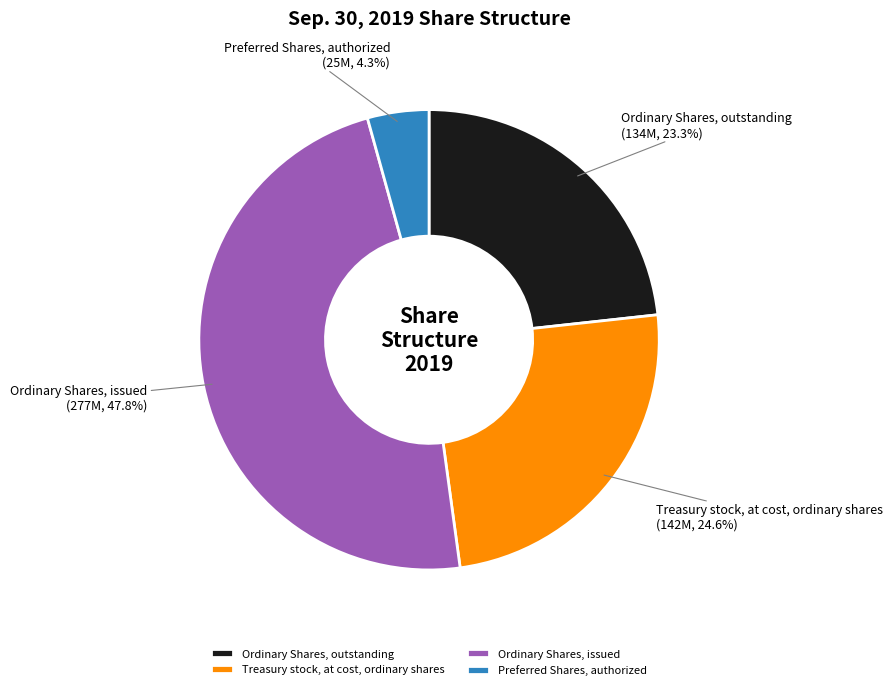

Which has a higher value, Ordinary Shares, outstanding or Preferred Shares, authorized?

Ordinary Shares, outstanding